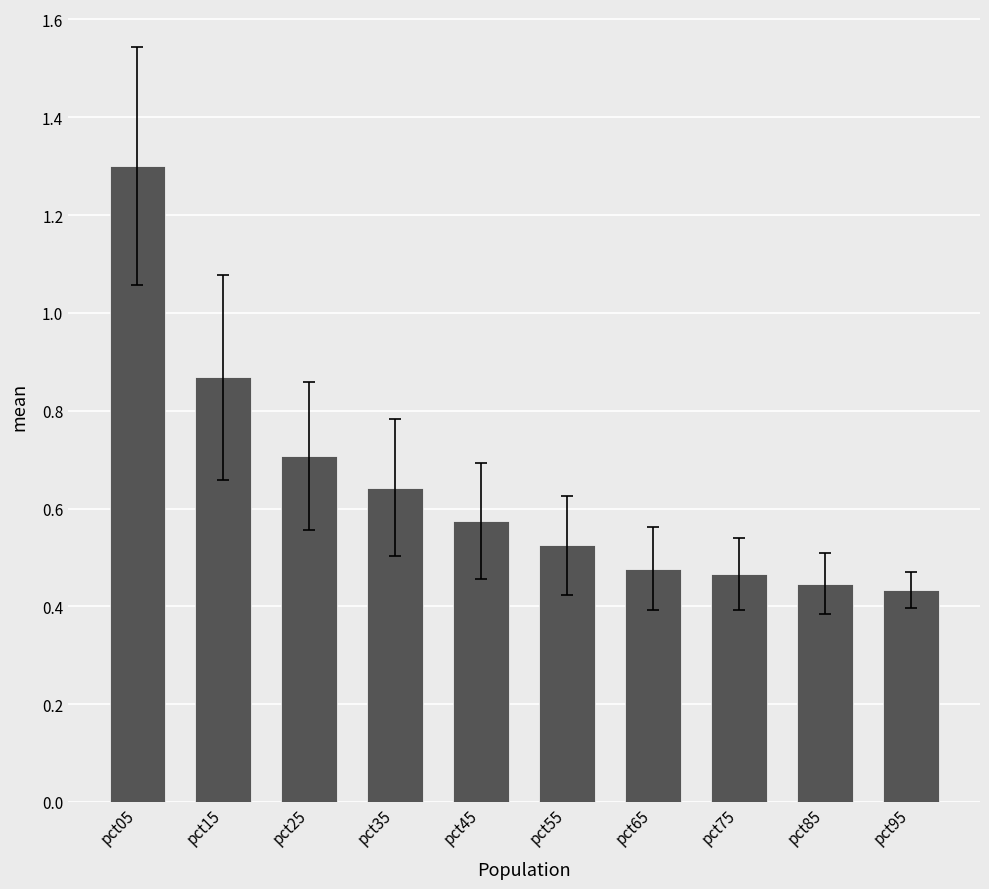

Which has a higher value, pct65 or pct15?

pct15